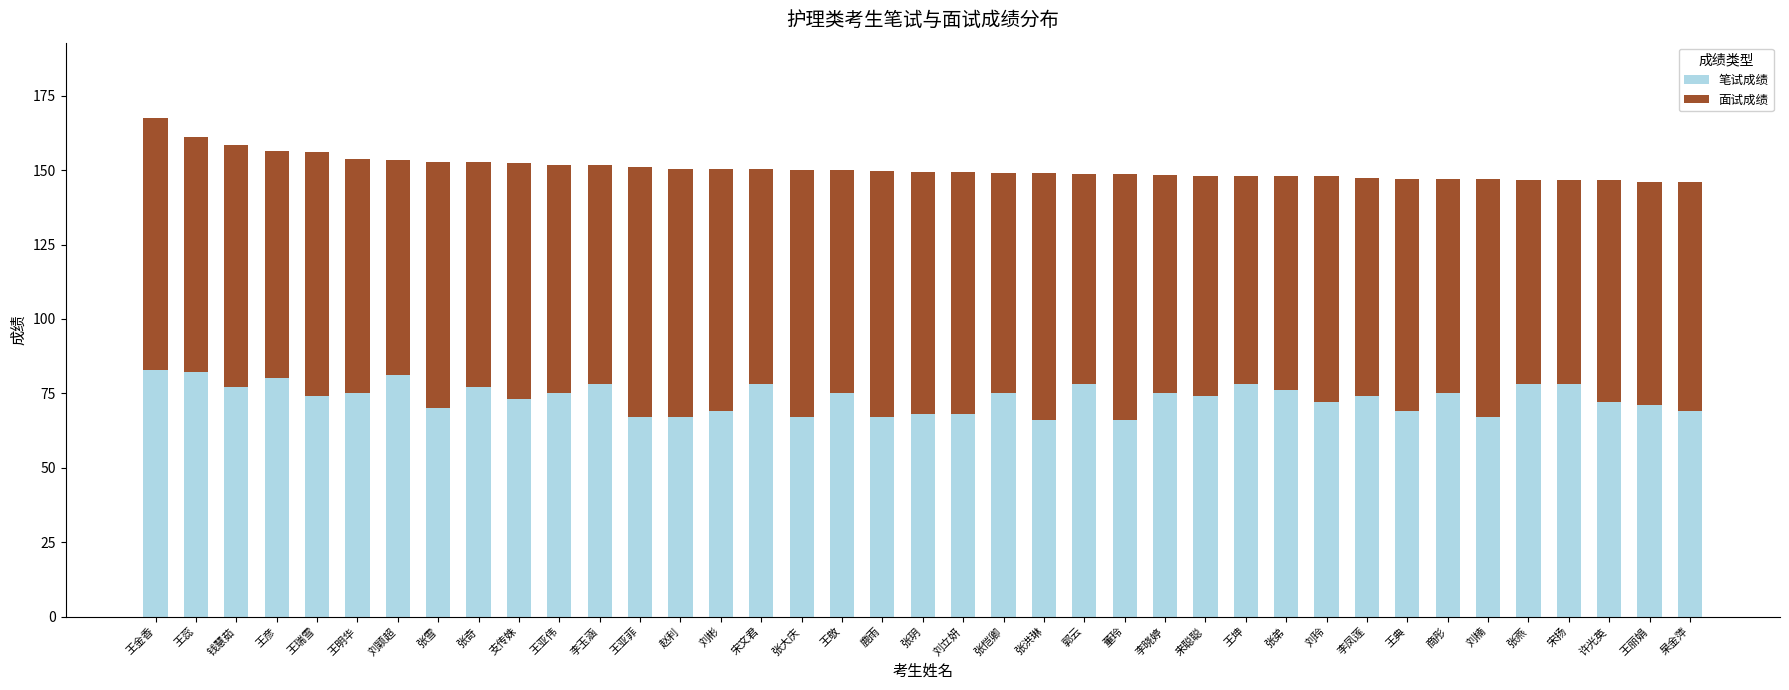

What is the average value of the 笔试成绩 series?

73.4